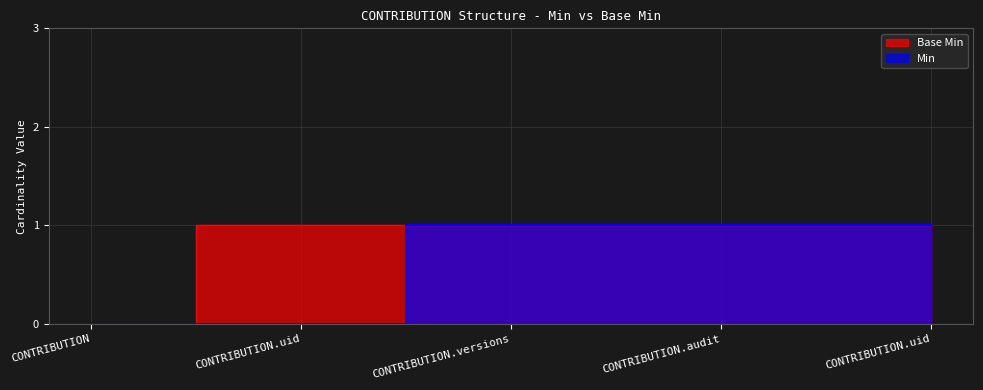

Reading right to left, extract all data points from this chart.

Base Min: 1	1	1	1	0
Min: 1	1	1	0	0